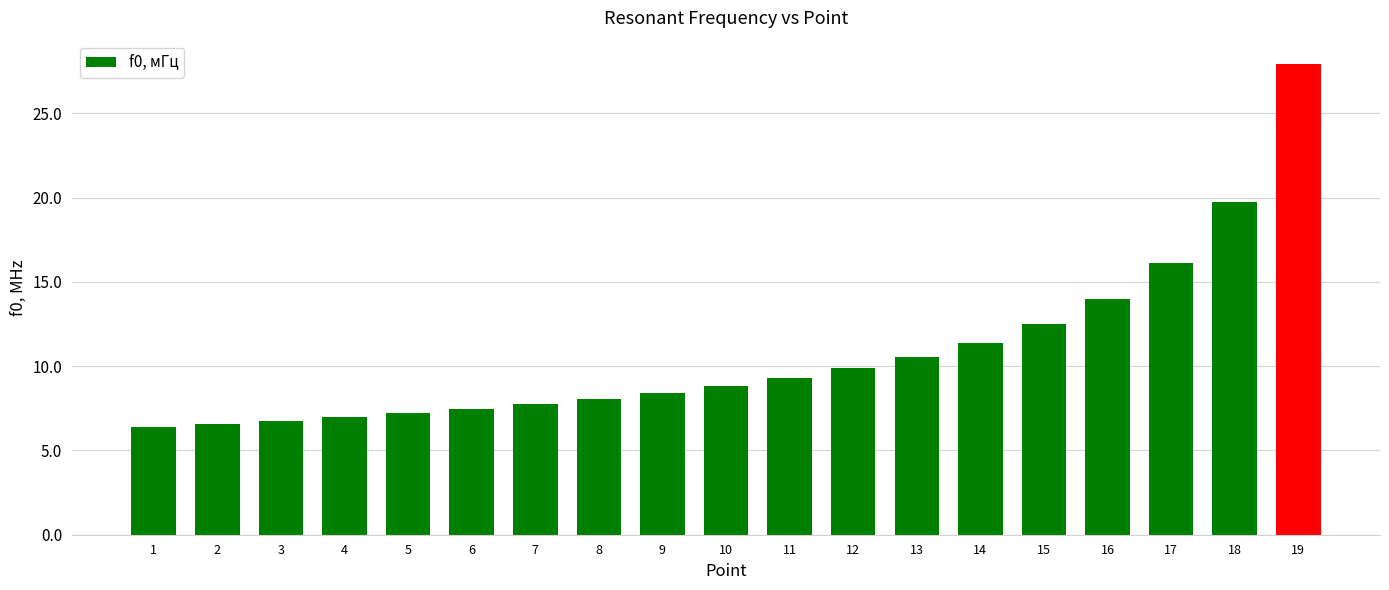

True or false: the data shows 16.1 at 17.

True